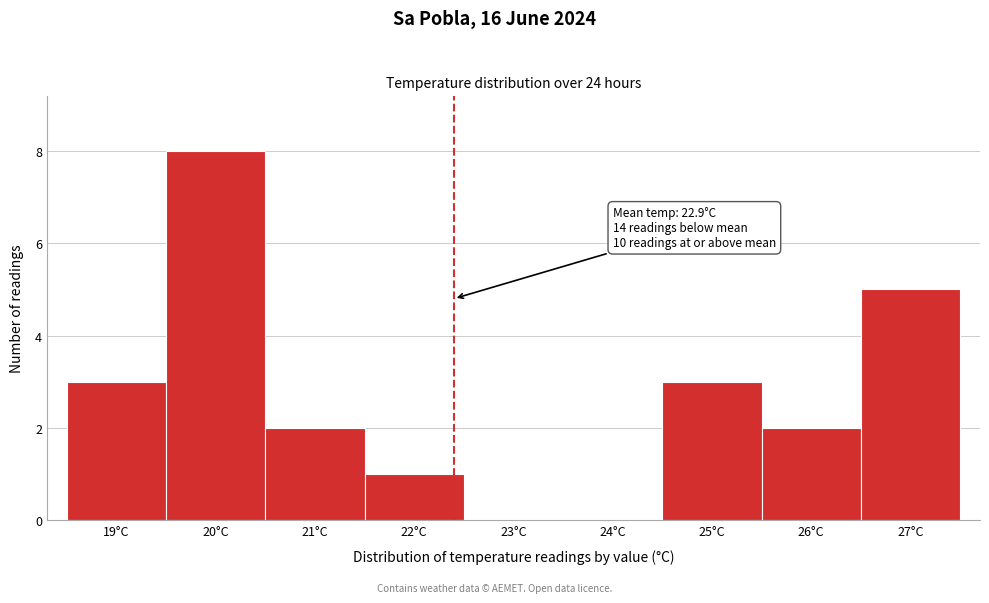

Reading left to right, transcribe all the data shown in this chart.

19°C=3	20°C=8	21°C=2	22°C=1	23°C=0	24°C=0	25°C=3	26°C=2	27°C=5